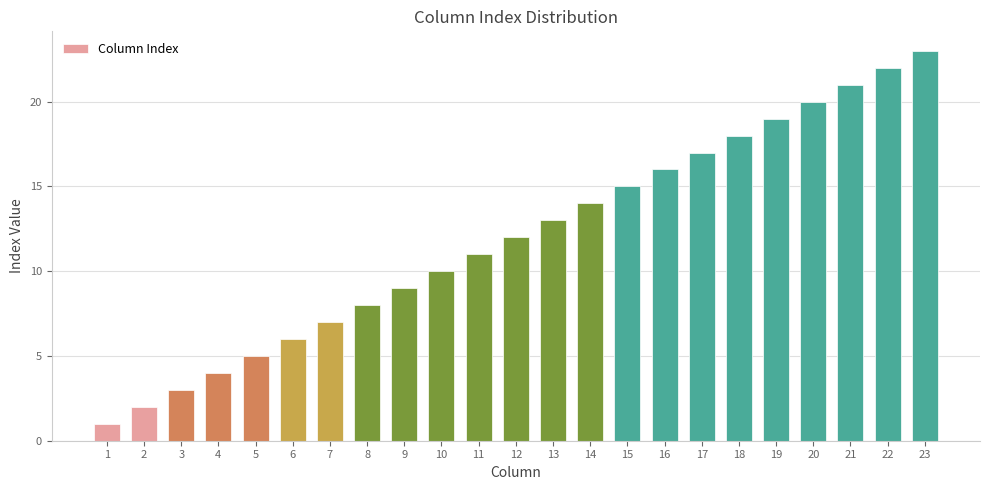

Which has a higher value, 4 or 21?

21